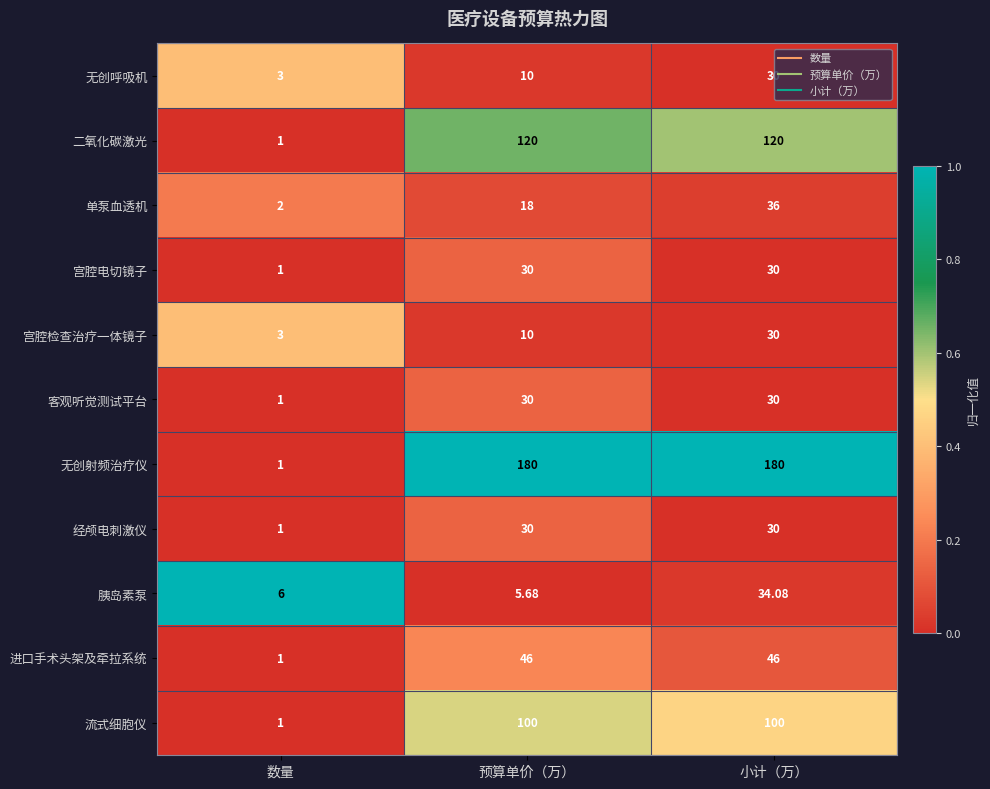

Rank the categories by 无创呼吸机 value from lowest to highest.

数量, 预算单价（万）, 小计（万）